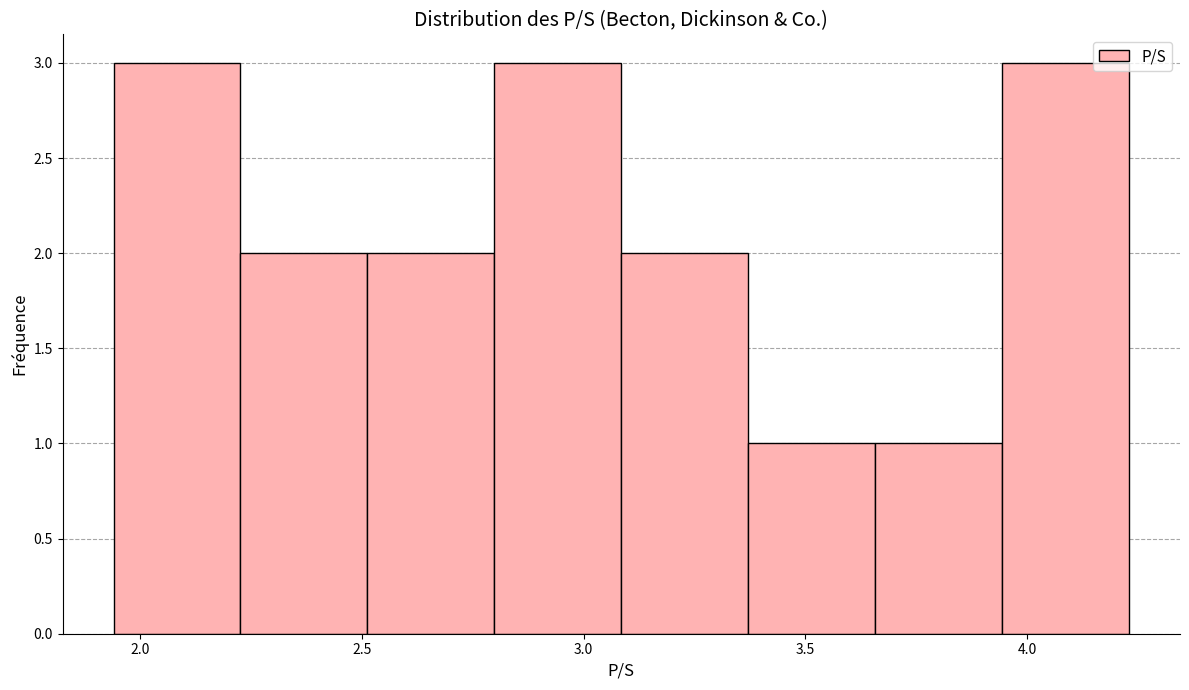

Reading left to right, transcribe this chart: for each bar, give the range it covers on the x-axis and its height. Neither the bar edges nor the heights are printed on the chart, so give them approximately, as read against the axes.

1.95 to 2.25: 3
2.25 to 2.50: 2
2.50 to 2.80: 2
2.80 to 3.10: 3
3.10 to 3.35: 2
3.35 to 3.65: 1
3.65 to 3.95: 1
3.95 to 4.25: 3